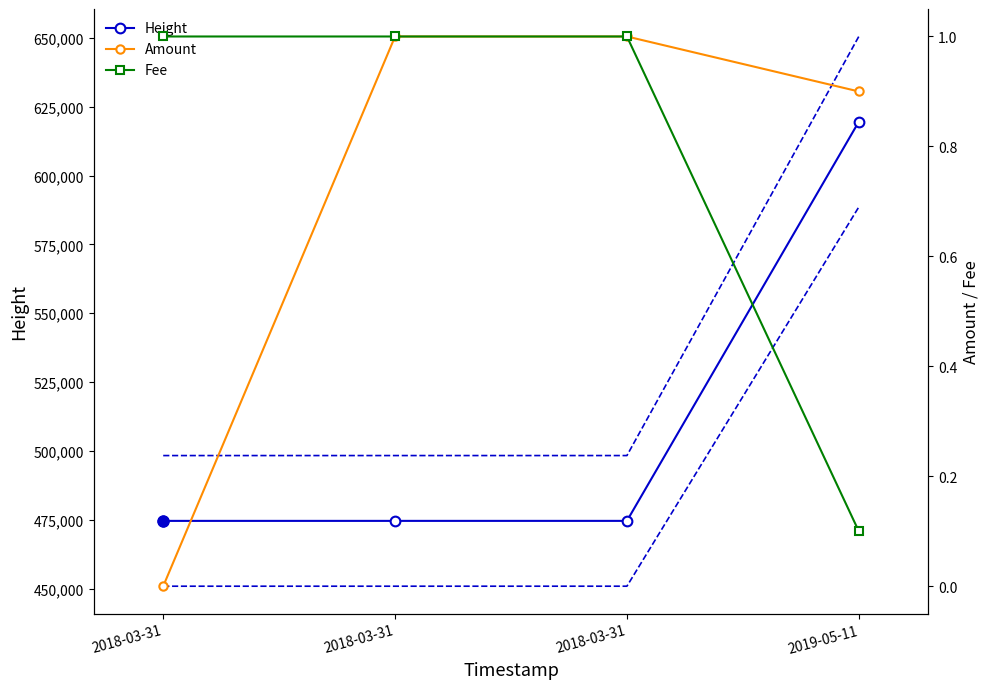

The value of Amount at 2018-03-31 is 0.0. True or false?

True